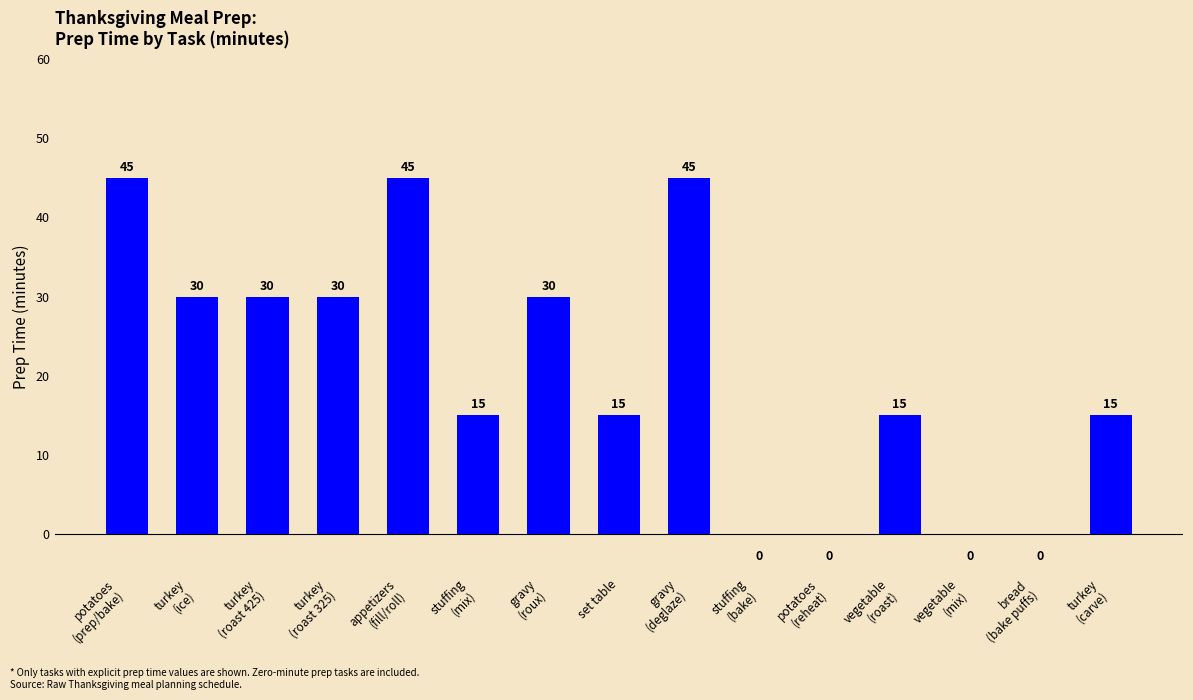

What is the maximum value shown in the chart?

45